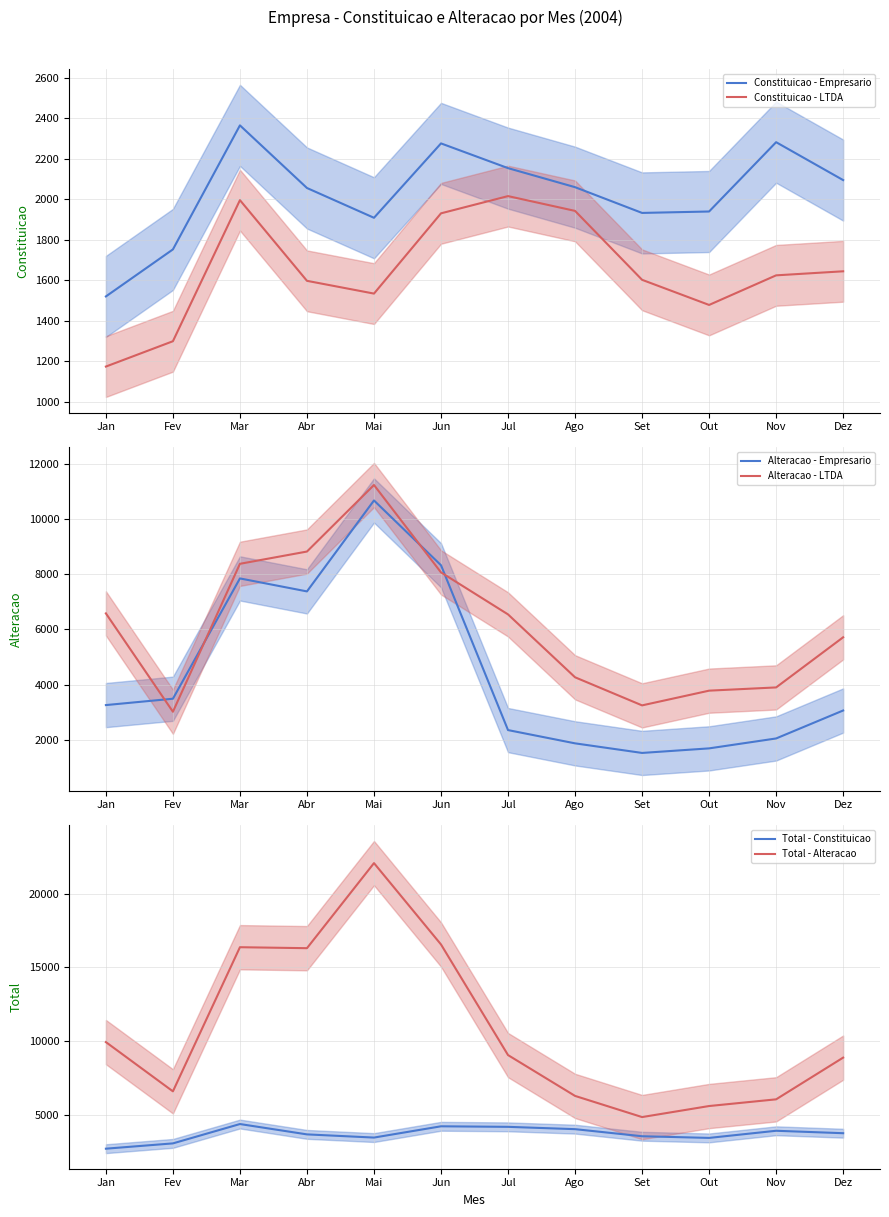

Reading left to right, what are all the values shown in this chart?

Constituicao - Empresario: 1520	1752	2364	2055	1908	2275	2153	2059	1932	1939	2281	2094
Constituicao - LTDA: 1174	1299	1995	1597	1534	1930	2015	1942	1602	1478	1624	1644
Alteracao - Empresario: 3259	3489	7843	7373	10665	8320	2354	1874	1527	1692	2051	3063
Alteracao - LTDA: 6578	3018	8372	8816	11224	8061	6541	4265	3248	3781	3898	5712
Total - Constituicao: 2710	3069	4380	3679	3463	4227	4190	4033	3553	3440	3924	3759
Total - Alteracao: 9932	6595	16361	16295	22059	16547	9052	6286	4852	5600	6054	8880